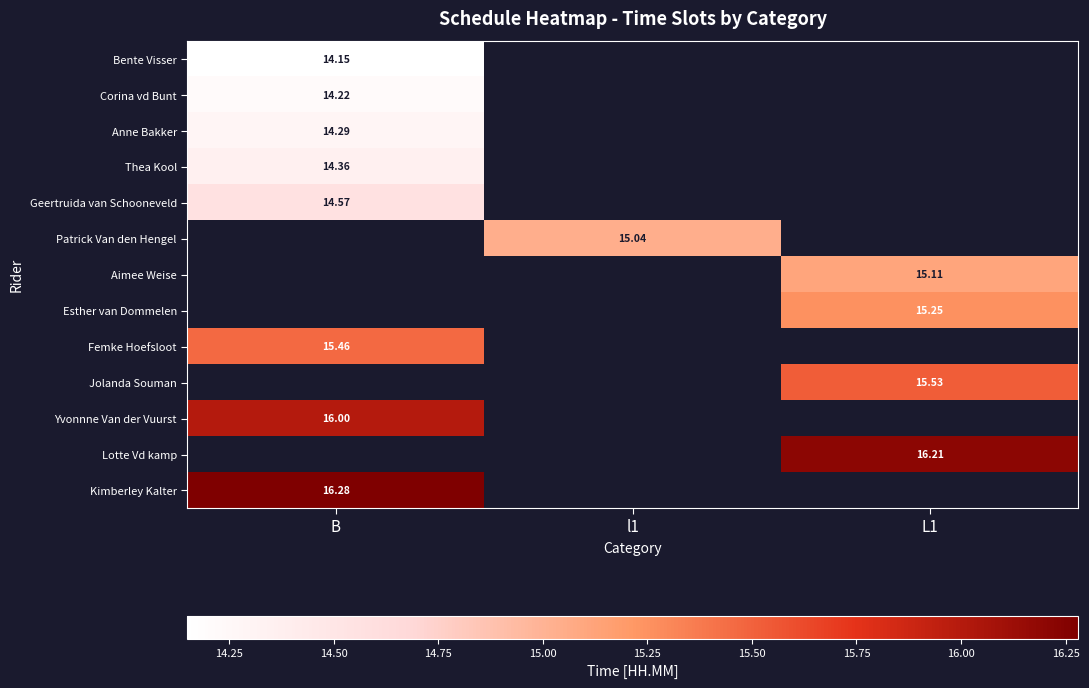

What is the maximum value for Femke Hoefsloot?

15.5